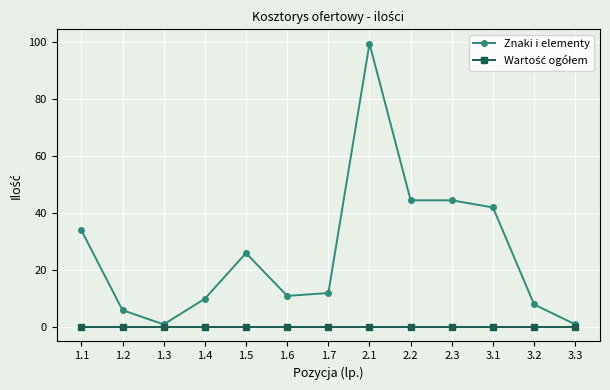

Count the number of data series in this chart.

2